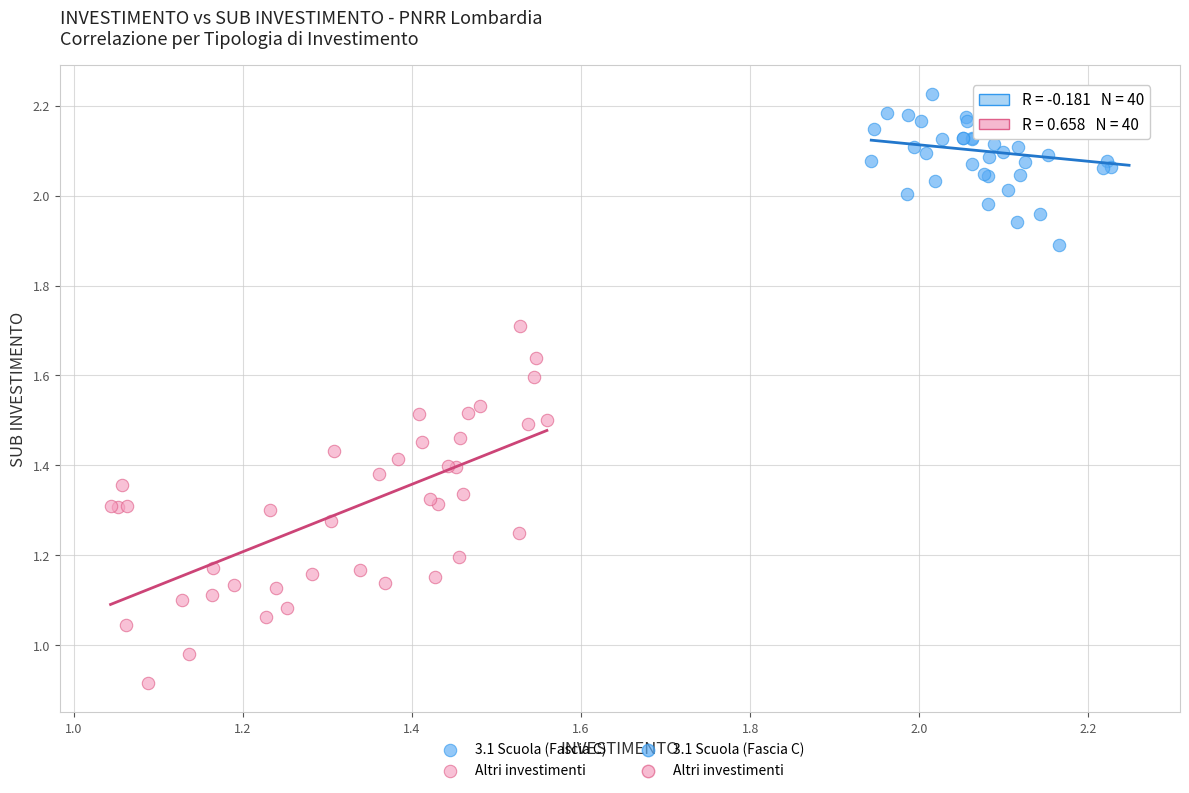

Which series reaches the minimum Y coordinate?

Altri investimenti